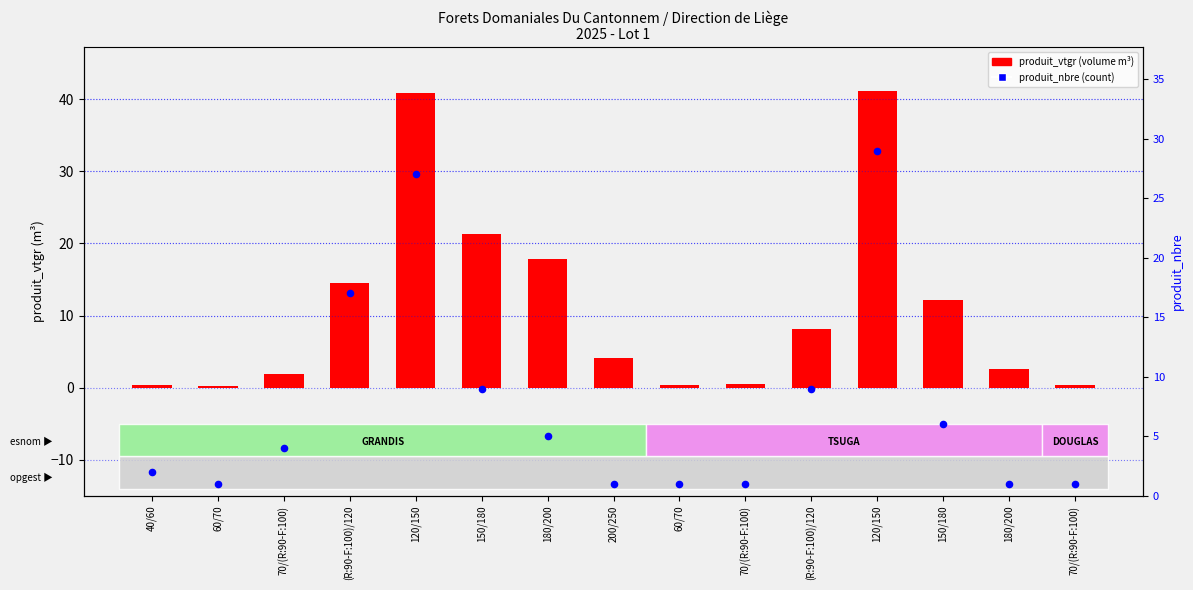

Which series reaches the maximum Y coordinate?

produit_vtgr (volume)